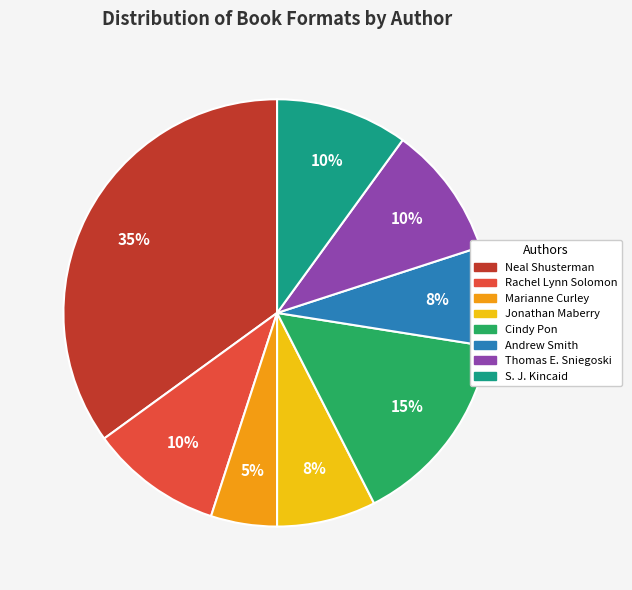

What percentage is the Jonathan Maberry slice, to the nearest percent?

7%